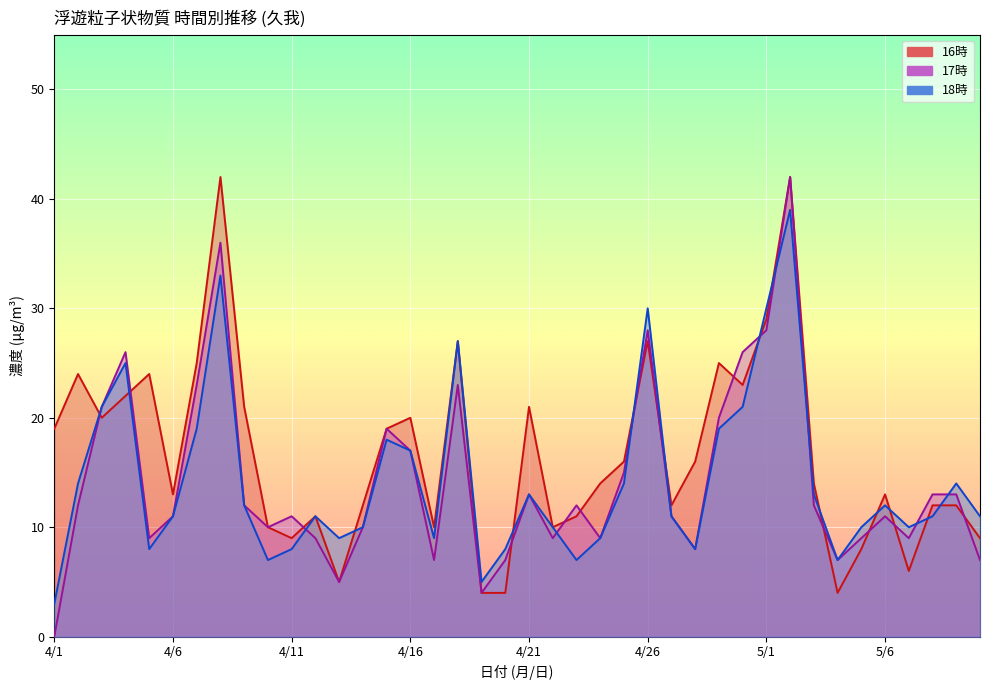

What is the label of the 14th point from the right?

4/27